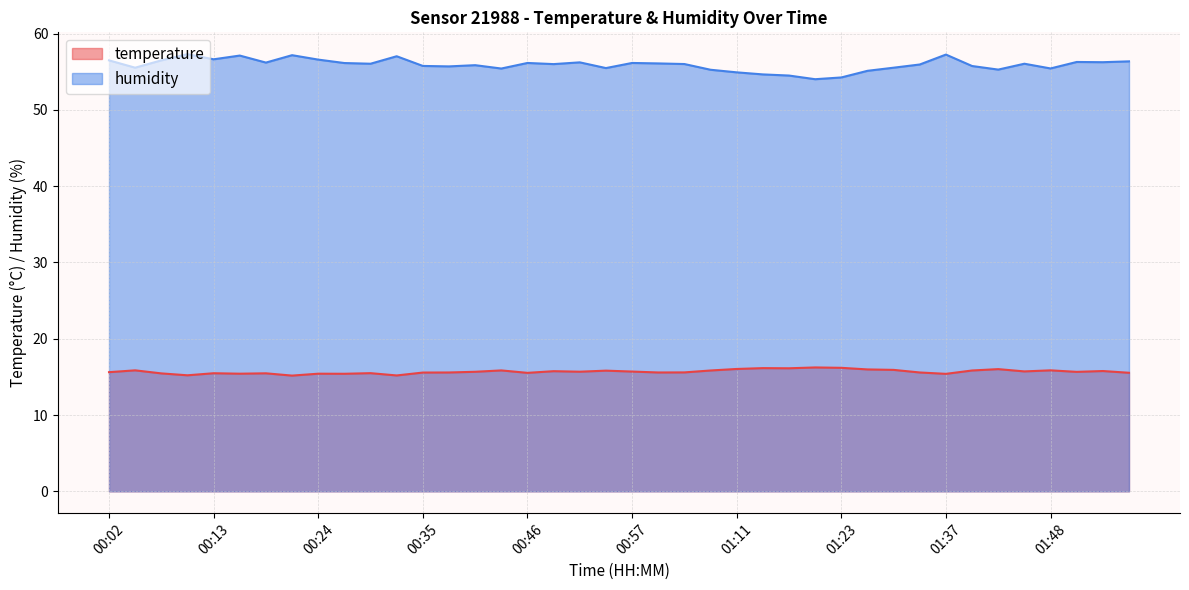

True or false: temperature has a value of 15.8 at 00:49.

True